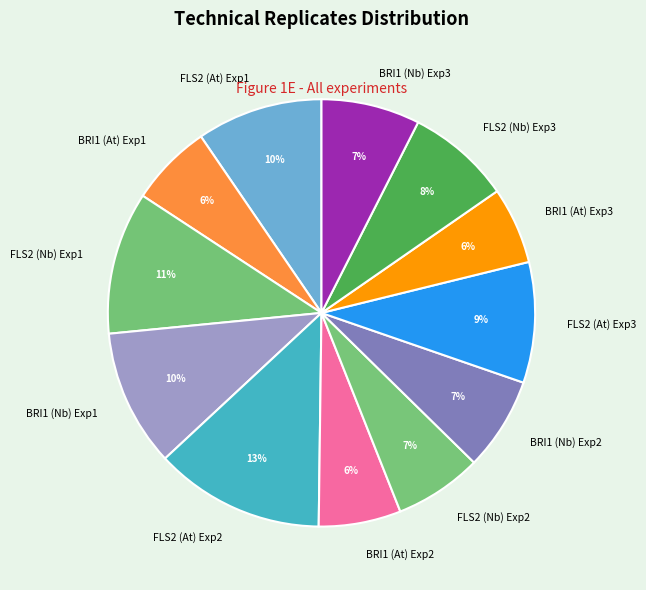

To the nearest percent, what is the average slice percentage?

8%